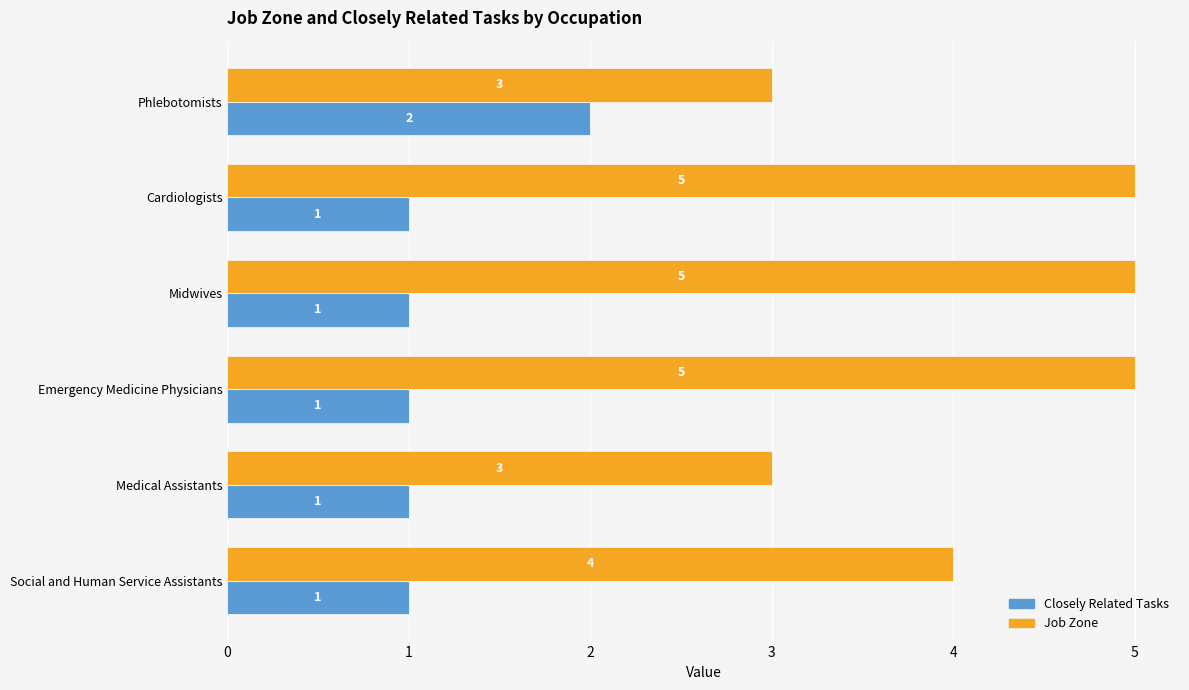

The value of Job Zone at Phlebotomists is 3. True or false?

True